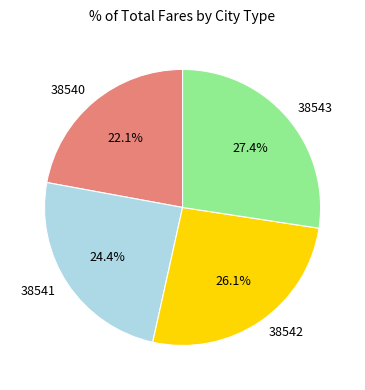

Between 38541 and 38540, which is larger?

38541